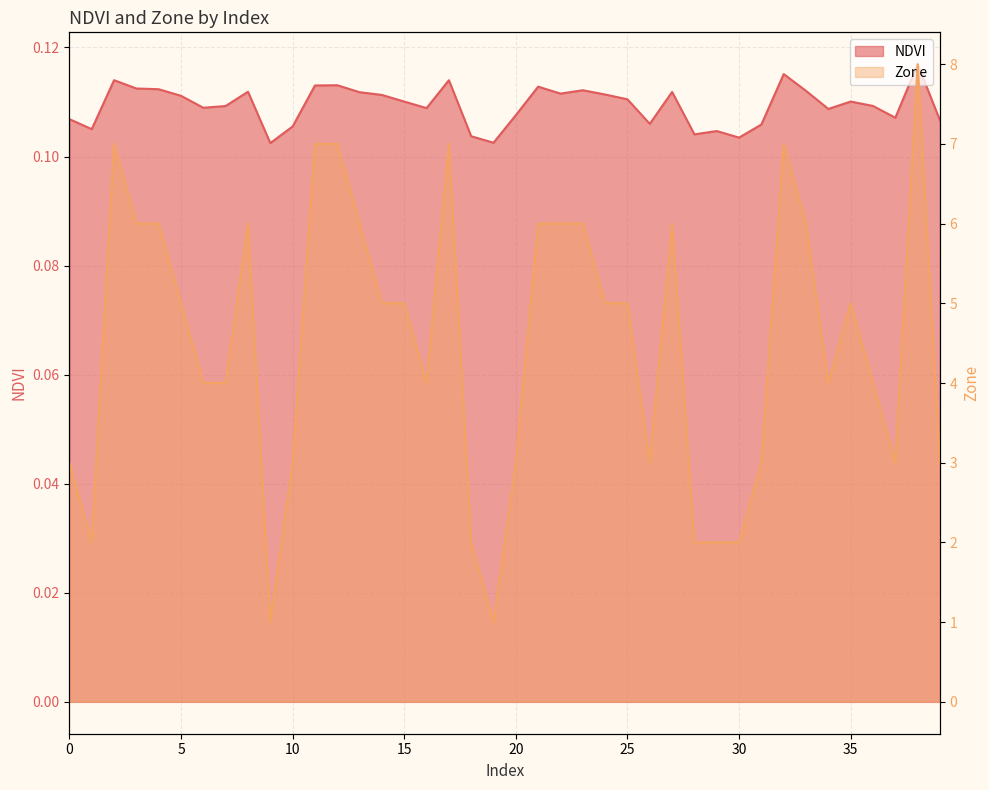

What is the total value across all series at 34?

4.1